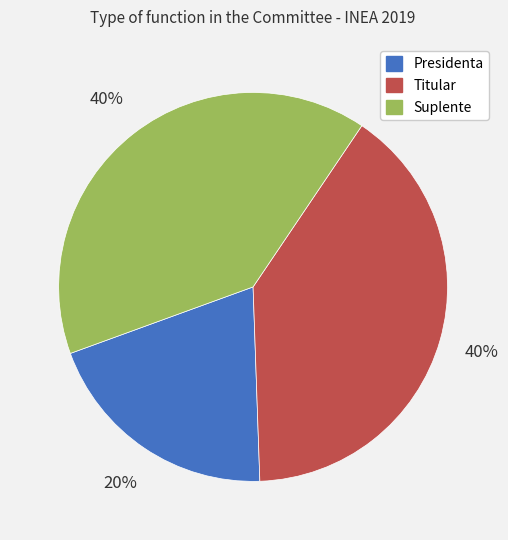

Combined, do Titular and Presidenta account for over 50%?

Yes